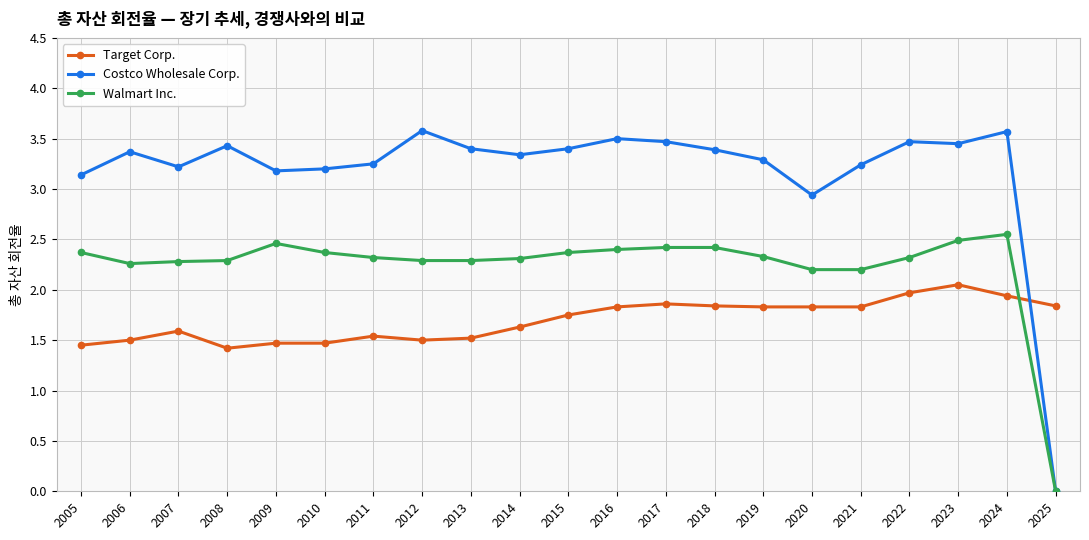

Rank the series by their maximum value, from highest to lowest.

Costco Wholesale Corp., Walmart Inc., Target Corp.